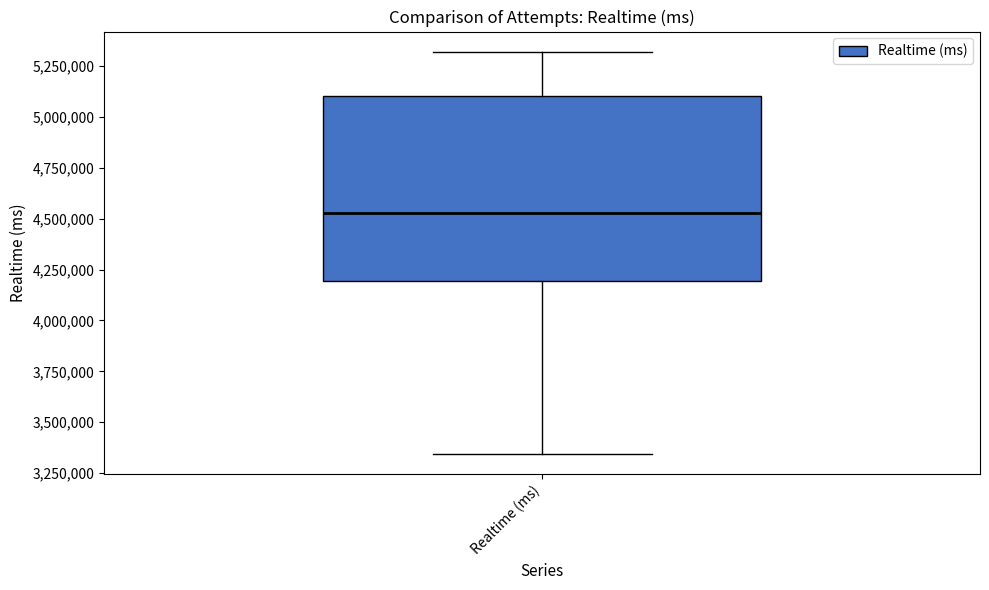

Transcribe this box plot: give where the median line is, the range the box spans, and where the two whiskers end, as read against the y-axis. The values are not printed on the chart, so give them approximately, as read against the axis.

median 4550000, box 4200000 to 5100000, whiskers 3350000 to 5300000